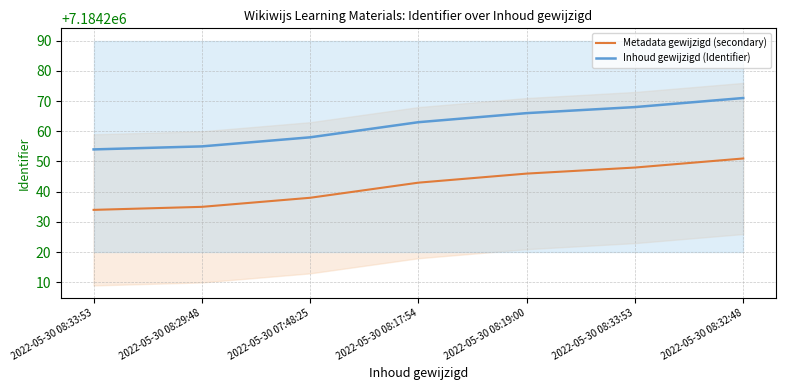

True or false: Metadata gewijzigd (secondary) and Inhoud gewijzigd (Identifier) cross at least once.

False